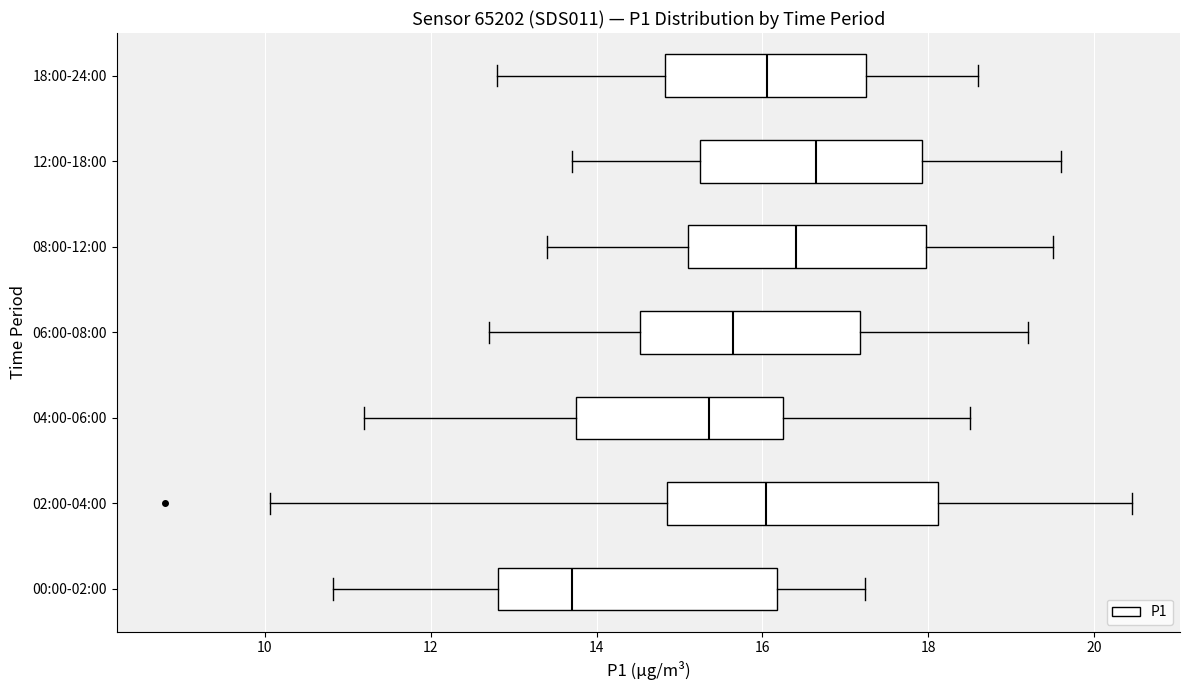

Reading bottom to top, transcribe this box plot: for each box, give where its median line is, the range the box spans, and where its two whiskers end, as read against the x-axis. The values are not printed on the chart, so give them approximately, as read against the axis.

00:00-02:00: median 13.8, box 12.8 to 16.2, whiskers 10.8 to 17.2
02:00-04:00: median 16.0, box 14.8 to 18.2, whiskers 10.0 to 20.4
04:00-06:00: median 15.4, box 13.8 to 16.2, whiskers 11.2 to 18.6
06:00-08:00: median 15.6, box 14.6 to 17.2, whiskers 12.8 to 19.2
08:00-12:00: median 16.4, box 15.2 to 18.0, whiskers 13.4 to 19.6
12:00-18:00: median 16.6, box 15.2 to 18.0, whiskers 13.8 to 19.6
18:00-24:00: median 16.0, box 14.8 to 17.2, whiskers 12.8 to 18.6